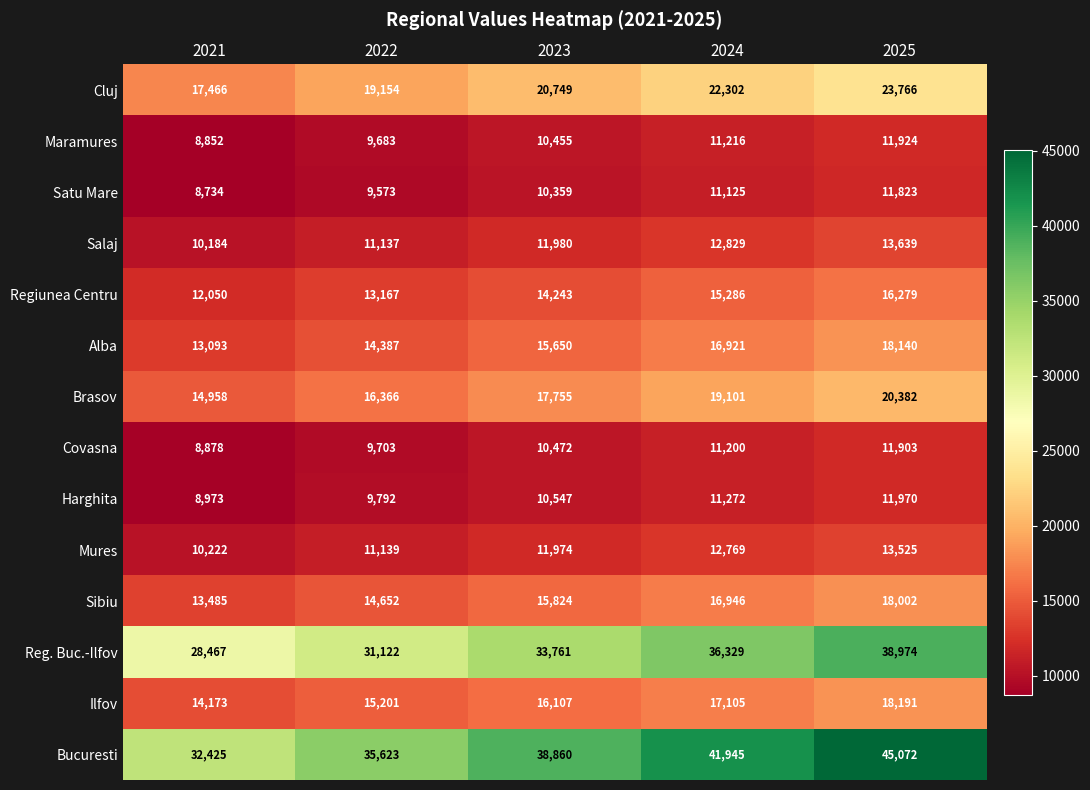

What is the sum of all Bucuresti values?

193925